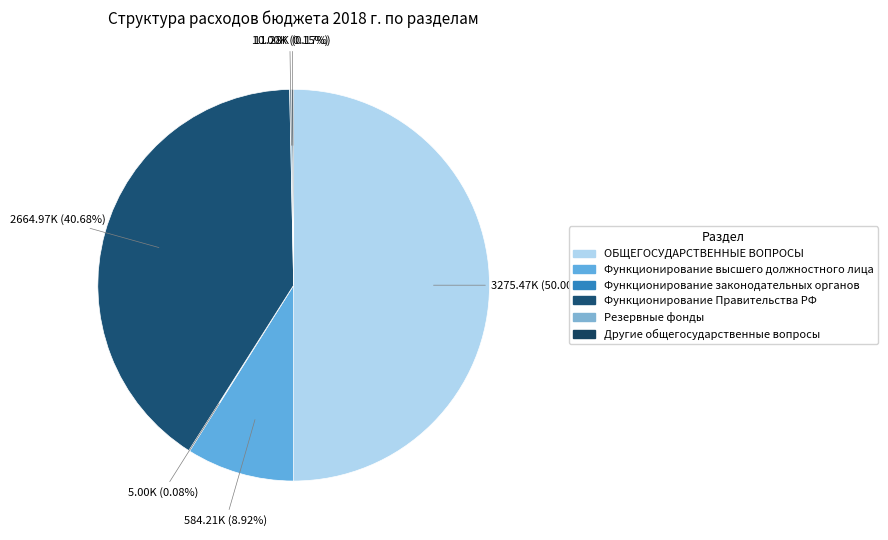

Which category has the biggest portion of the pie?

ОБЩЕГОСУДАРСТВЕННЫЕ ВОПРОСЫ